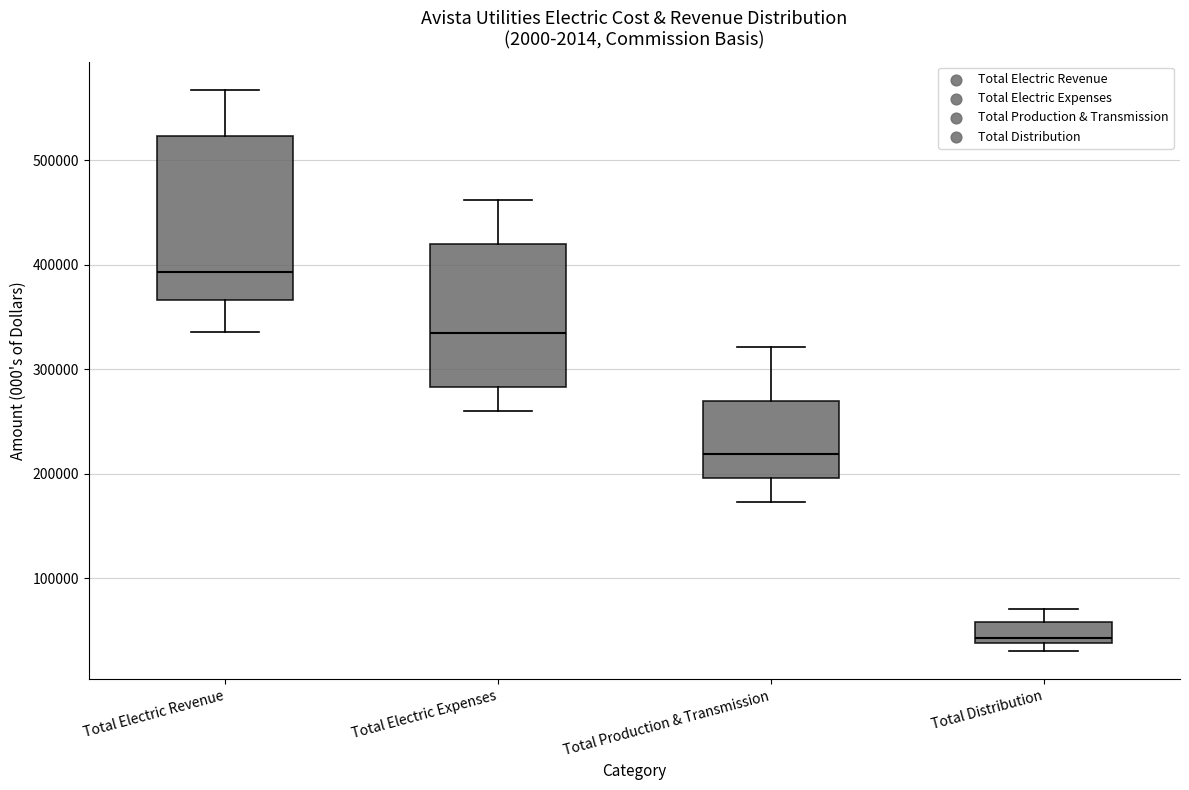

Which box has the highest median line?

Total Electric Revenue